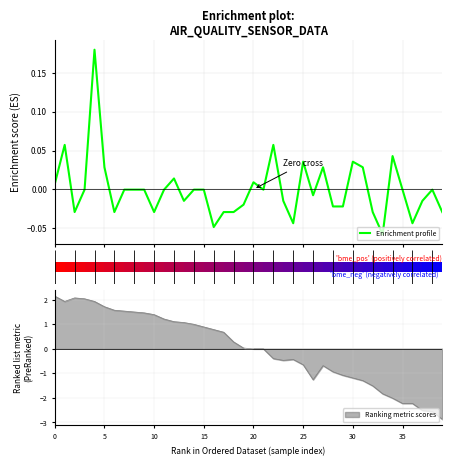

How many data points does each series have?

40